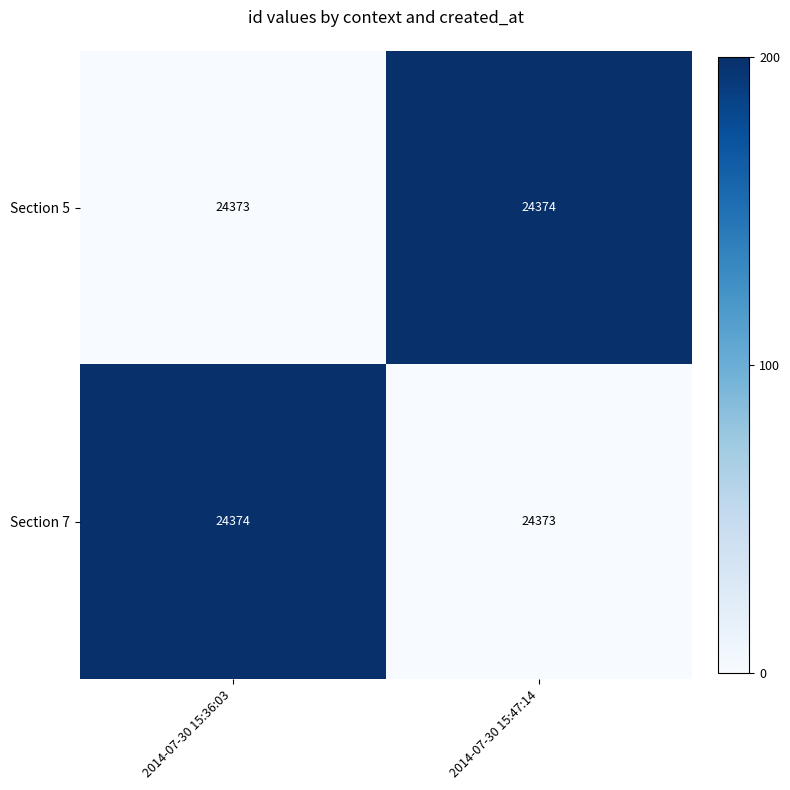

What is the spread (max minus min) of values at 2014-07-30 15:47:14?

1